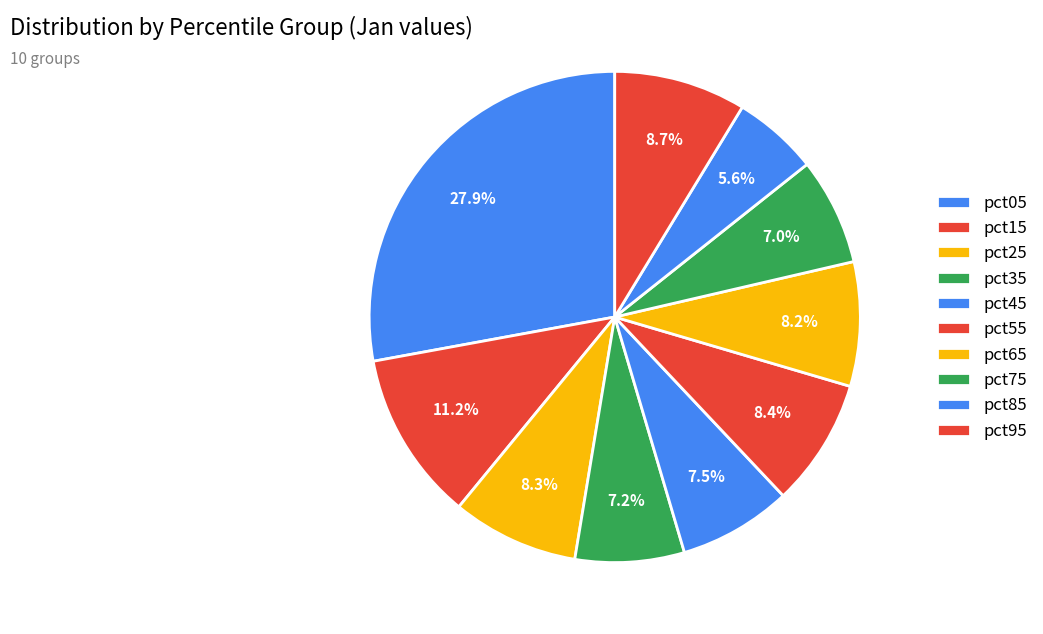

What percentage is the pct25 slice, to the nearest percent?

8%